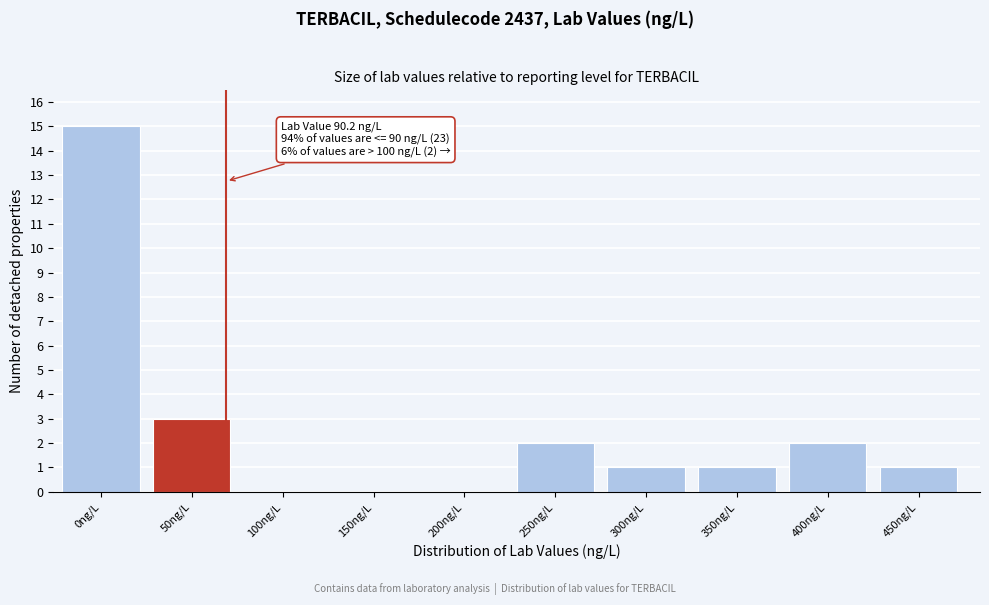

Reading left to right, transcribe all the data shown in this chart.

0ng/L=15	50ng/L=3	100ng/L=0	150ng/L=0	200ng/L=0	250ng/L=2	300ng/L=1	350ng/L=1	400ng/L=2	450ng/L=1